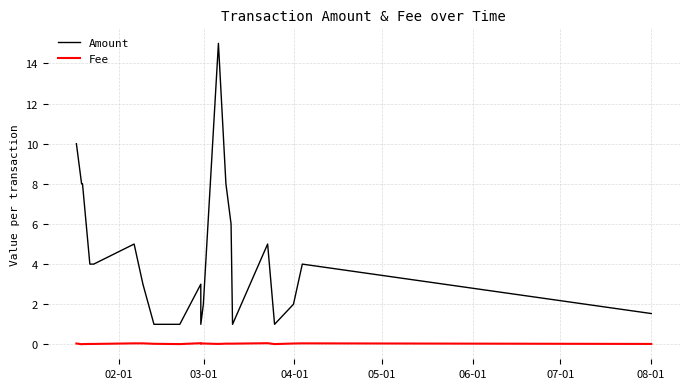

What is the maximum value shown in the chart?

15.0